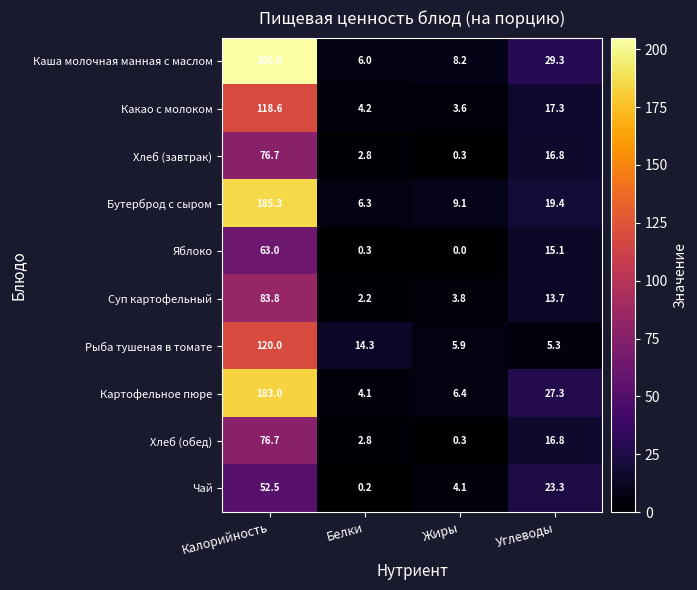

Which series has the largest total across all categories?

Каша молочная манная с маслом